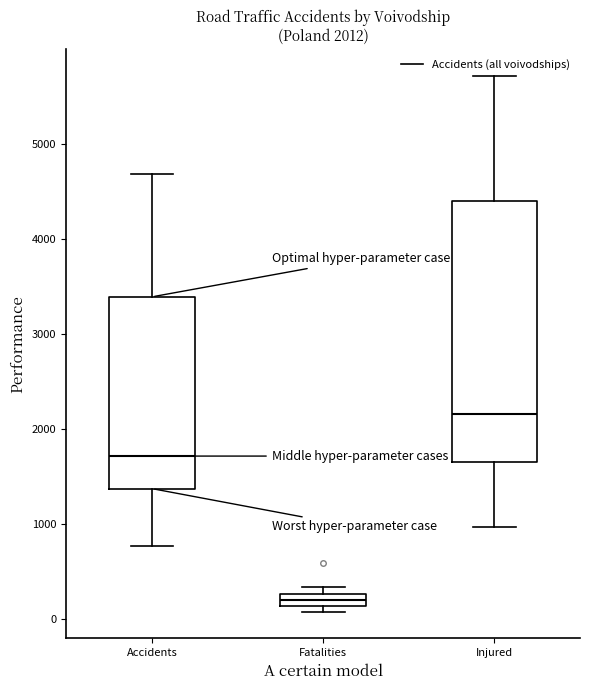

Which box has the highest median line?

Injured